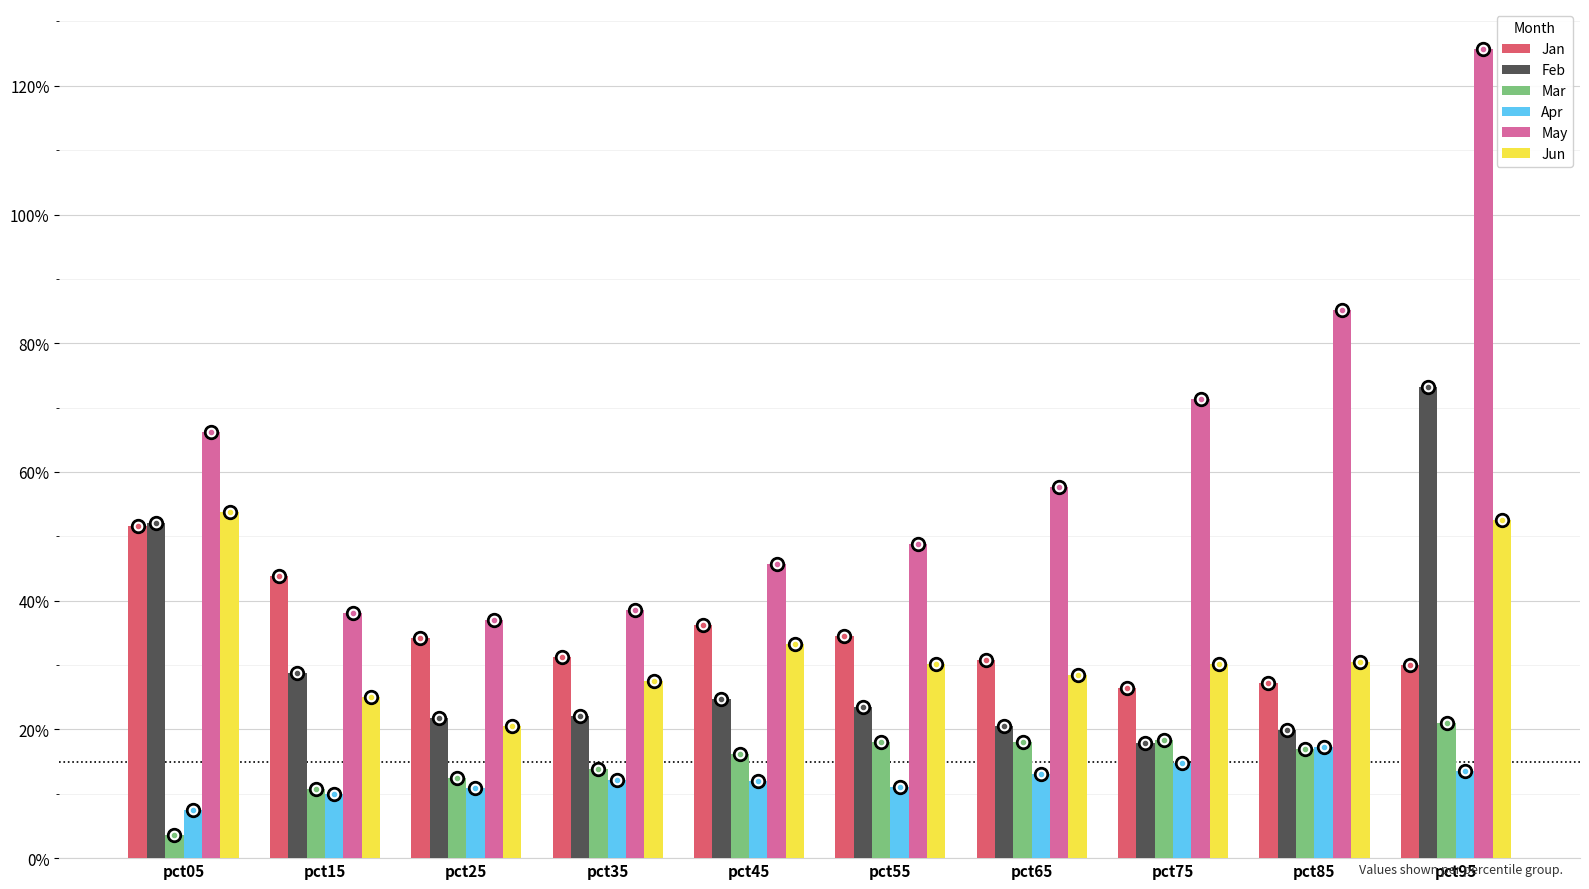

True or false: Mar has a value of 0.1 at pct35.

True